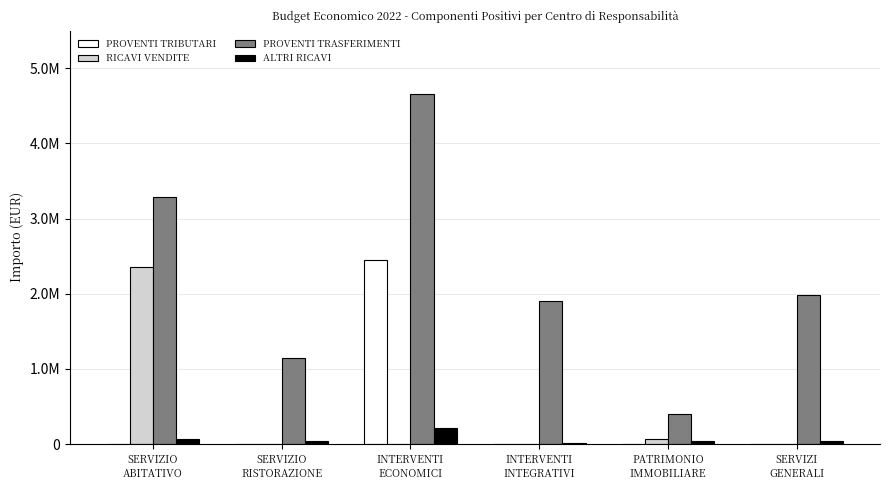

Reading left to right, extract all data points from this chart.

PROVENTI TRIBUTARI: 0.0	0.0	2450000.0	0.0	0.0	0.0
RICAVI VENDITE: 2351500.0	0.0	0.0	1500.0	70000.0	0.0
PROVENTI TRASFERIMENTI: 3290753.7	1147000.0	4651532.9	1905900.0	394500.0	1988200.0
ALTRI RICAVI: 72500.0	38000.0	220500.0	12500.0	40000.0	46500.0